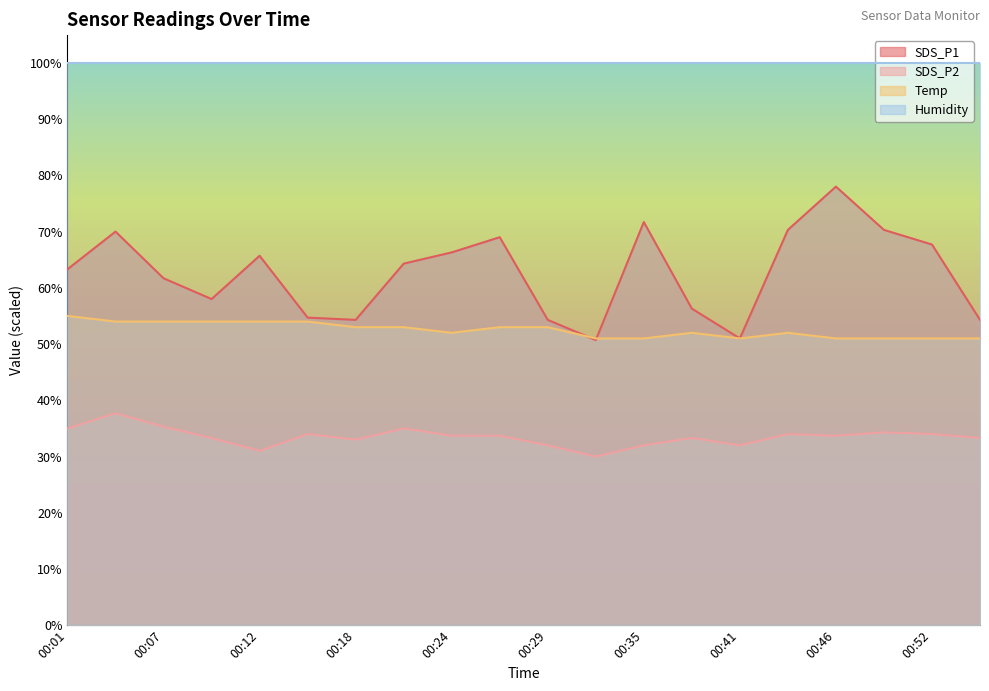

Is it true that Temp equals 72.7 at 00:12?

False